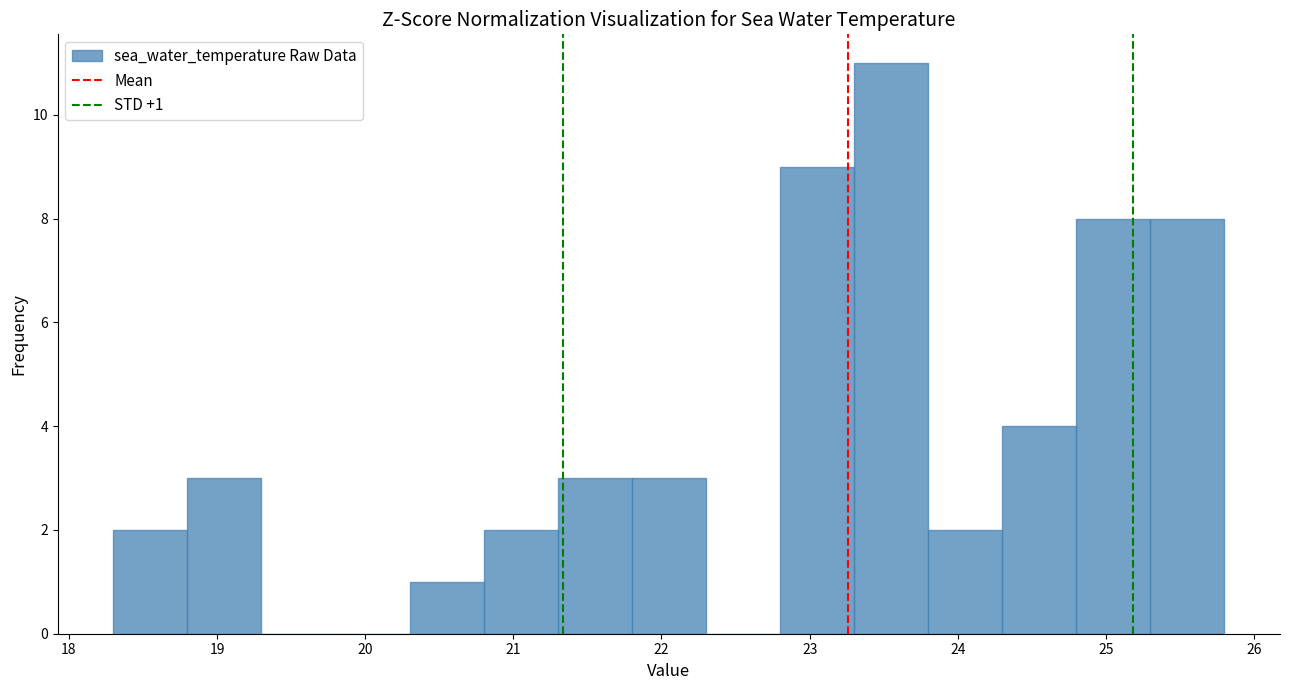

Over which range of the x-axis is the bar tallest?

23.3 to 23.8